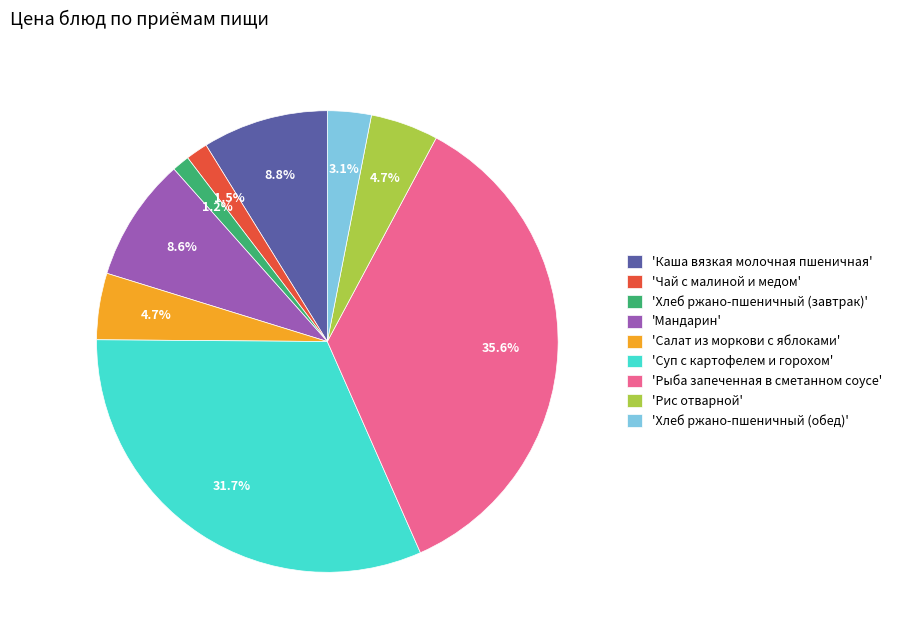

Which category has the biggest portion of the pie?

'Рыба запеченная в сметанном соусе'